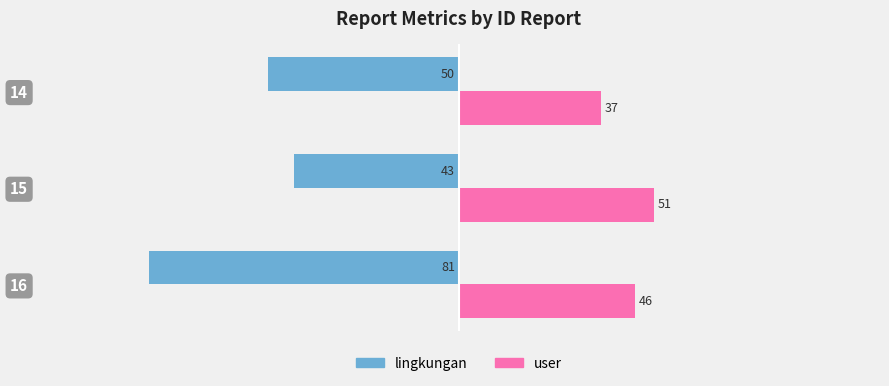

What is the approximate value of lingkungan at 15?

-43